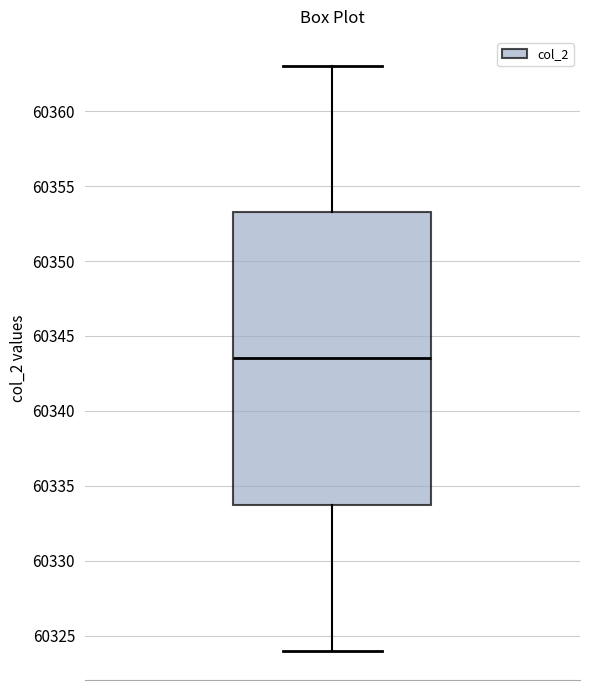

Transcribe this box plot: give where the median line is, the range the box spans, and where the two whiskers end, as read against the y-axis. The values are not printed on the chart, so give them approximately, as read against the axis.

median 60343.5, box 60334.0 to 60353.5, whiskers 60324.0 to 60363.0